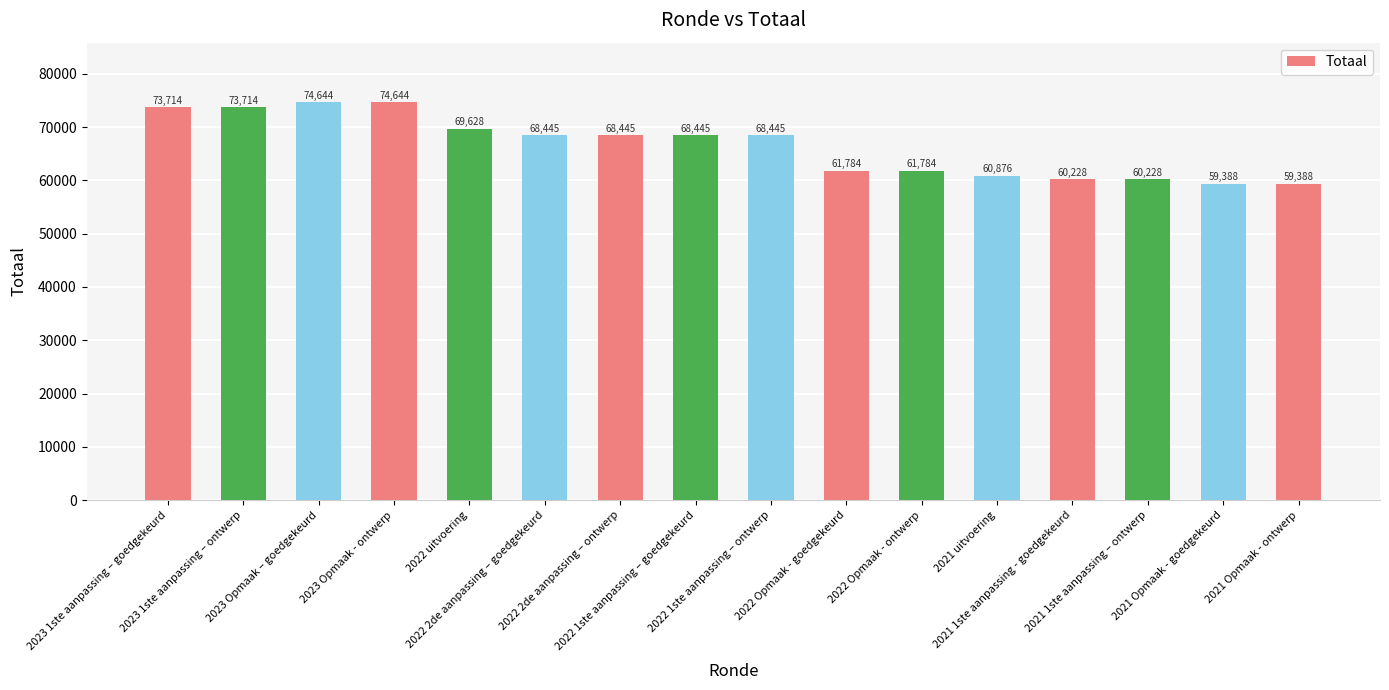

What is the value of the 3rd bar from the left?

74644